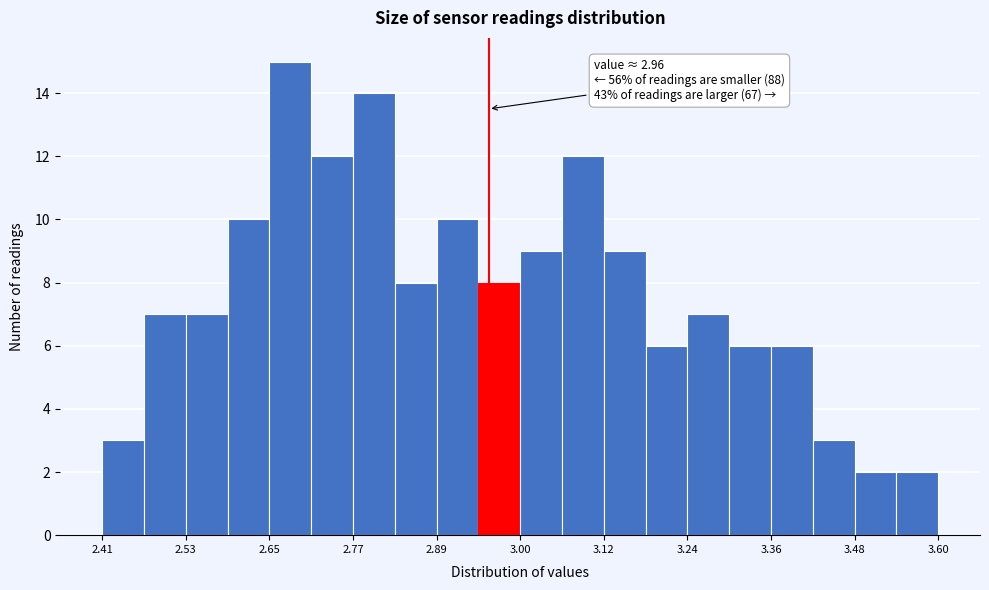

Around what value on the x-axis is the tallest bar? Give the approximate position of its centre, as read against the axis.

2.68